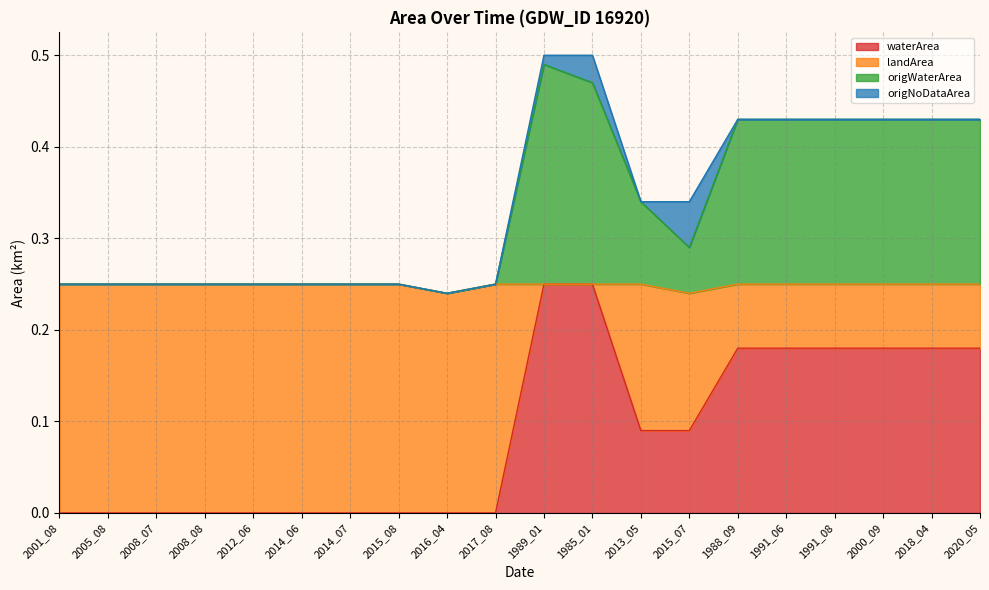

Which category has the highest value in the landArea series?

1989_01